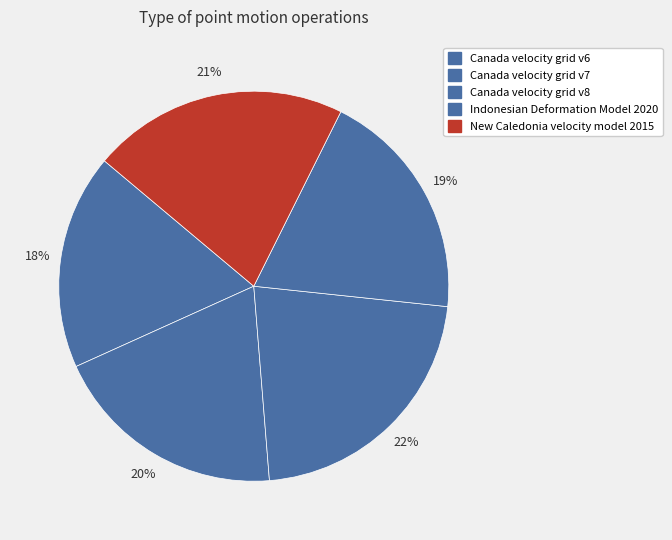

Count the number of slices in the pie.

5